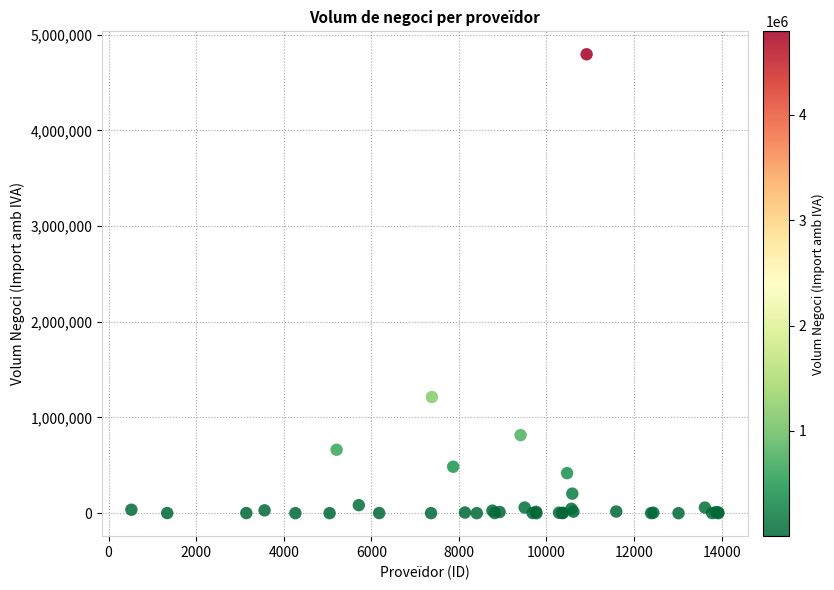

What Y value in the scatter plot is closest to 2397300?

1213727.3